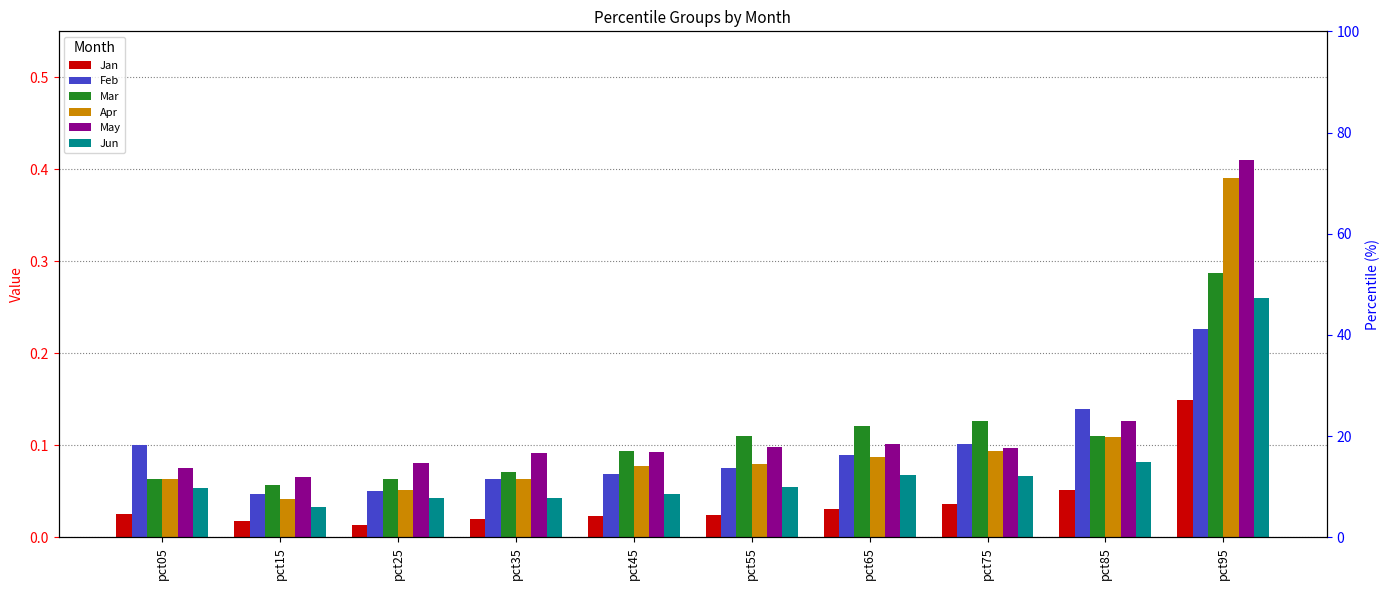

What is the greatest value displayed?

0.4